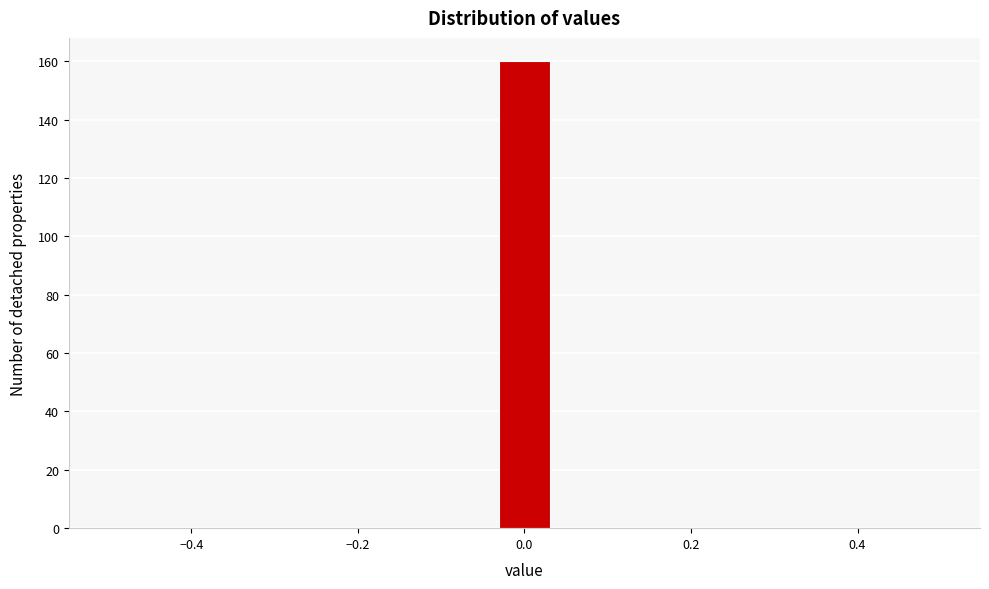

Read against the x-axis, roughly where is the centre of the tallest bar?

0.00